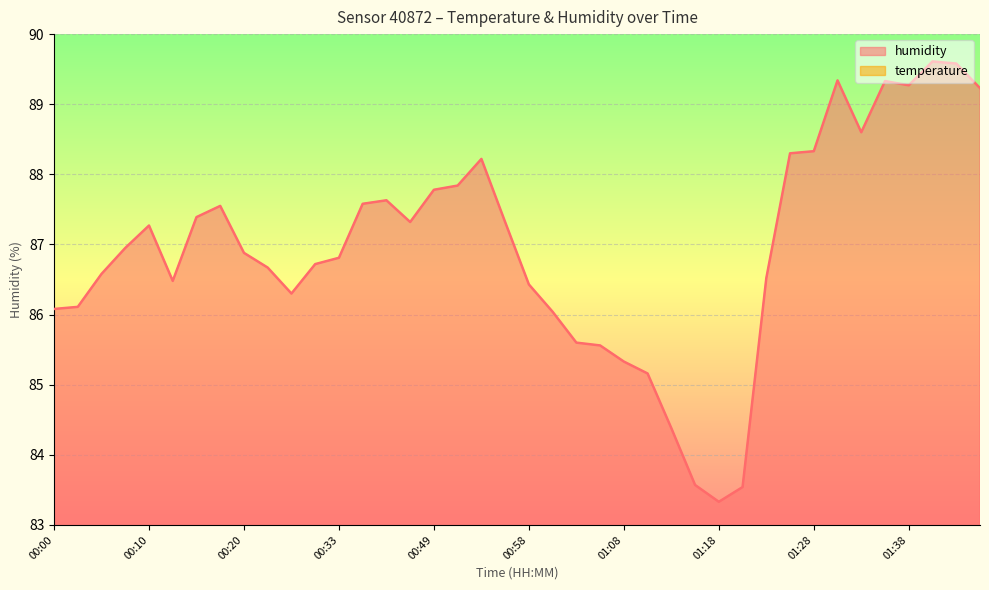

Reading left to right, what are all the values shown in this chart?

temperature: 8.5	8.5	8.4	8.5	8.6	8.7	8.1	8.6	8.6	8.6	8.7	8.6	8.5	8.4	8.4	8.4	8.3	8.3	8.3	8.7	8.8	8.8	8.9	8.8	8.8	9.1	9.1	9.2	9.2	8.9	8.2	8.0	8.3	8.3	8.2	8.2	8.3	8.2	8.2	8.5
humidity: 86.1	86.1	86.6	87.0	87.3	86.5	87.4	87.5	86.9	86.7	86.3	86.7	86.8	87.6	87.6	87.3	87.8	87.8	88.2	87.3	86.4	86.0	85.6	85.6	85.3	85.2	84.4	83.6	83.3	83.5	86.5	88.3	88.3	89.3	88.6	89.3	89.3	89.6	89.6	89.2